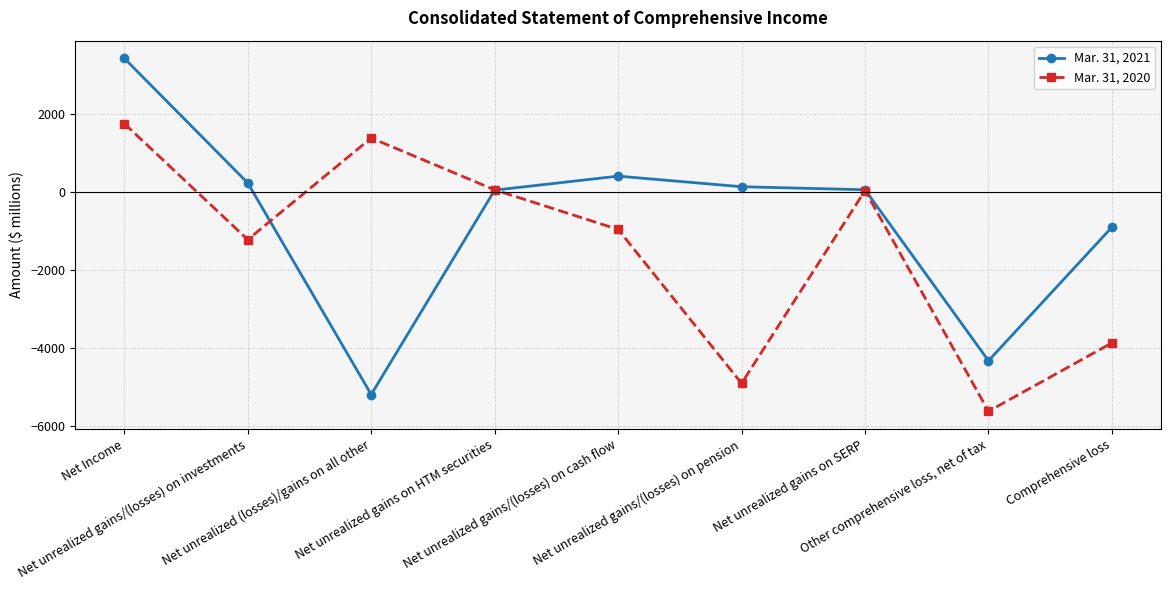

Rank the series at Other comprehensive loss, net of tax from highest to lowest value.

Mar. 31, 2021, Mar. 31, 2020